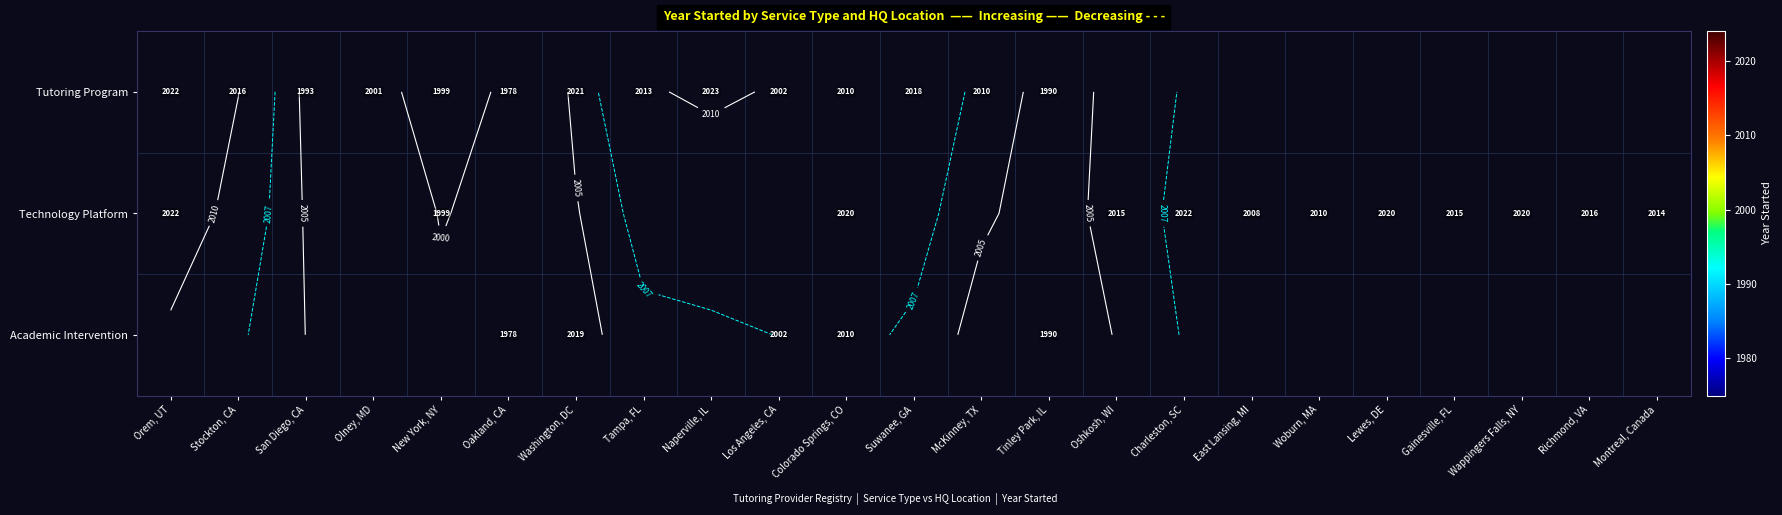

Which series has the widest spread of values?

Tutoring Program